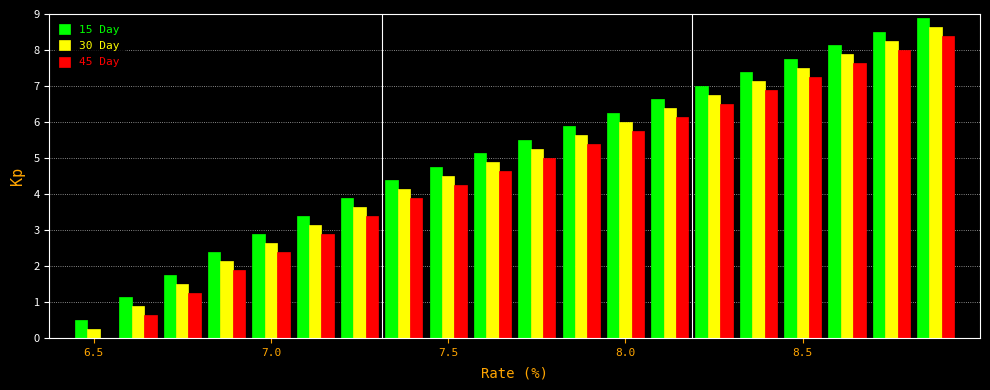

What is the maximum value shown in the chart?

8.9